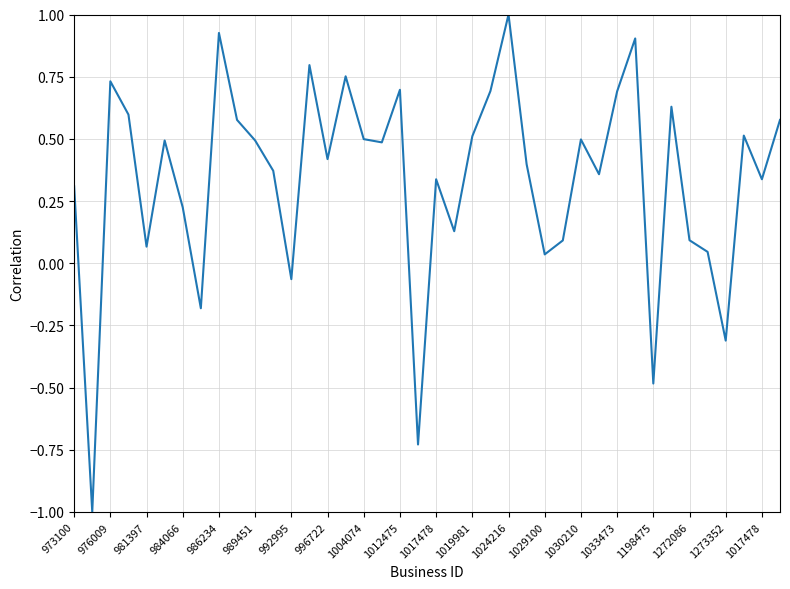

What is the difference between the maximum and minimum values?

2.0